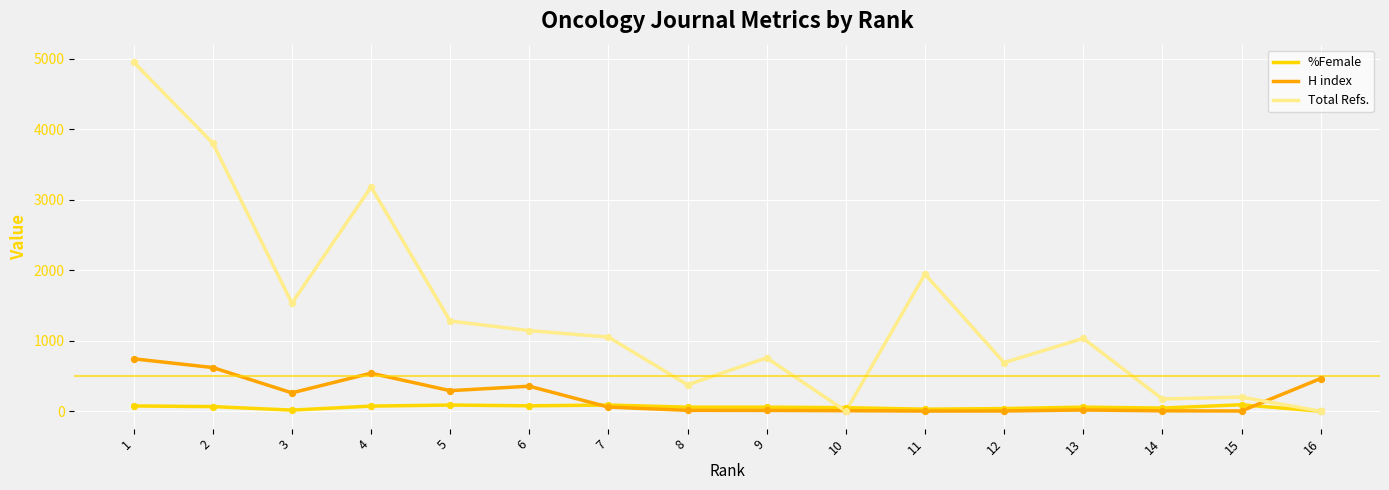

At how many categories does at least one series exceed 3548?

2